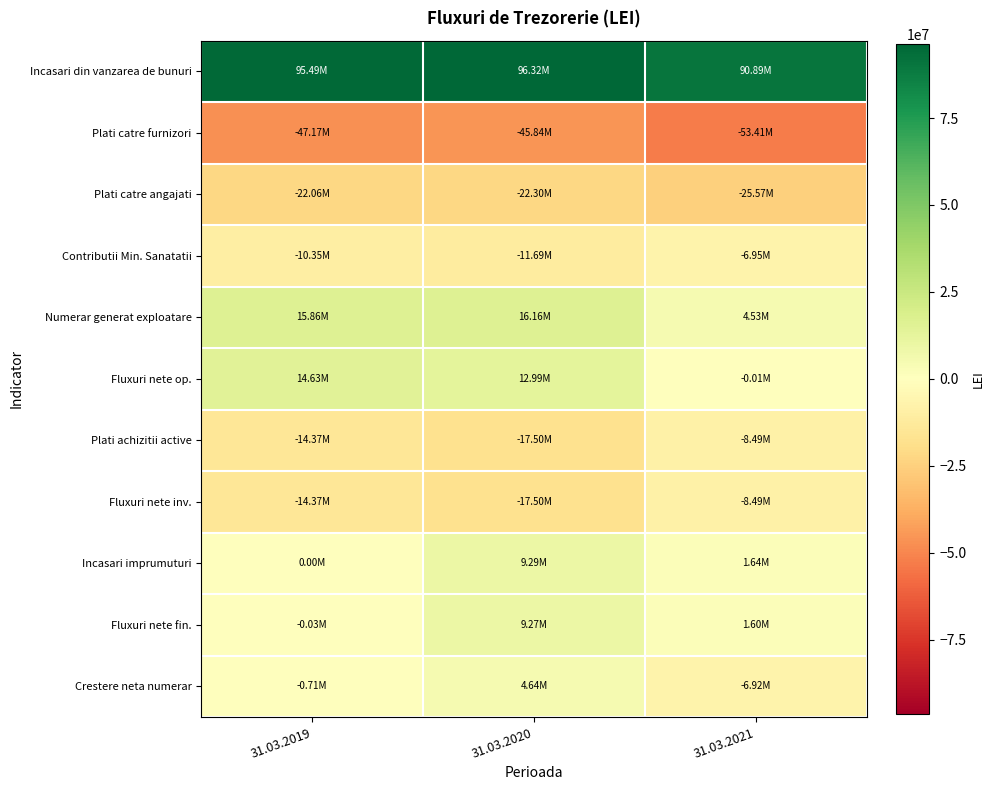

How many data points does each series have?

3